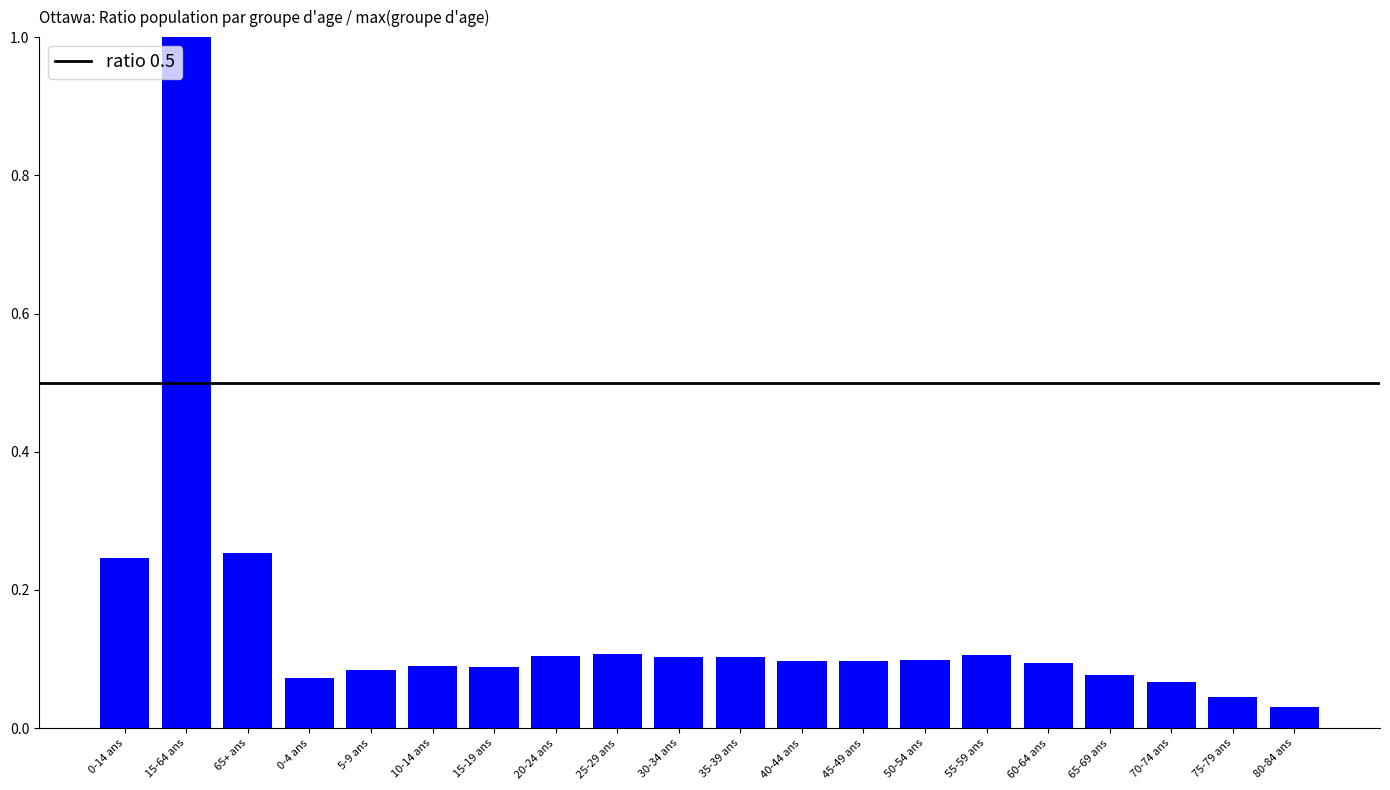

What is the sum of all values?

3.0